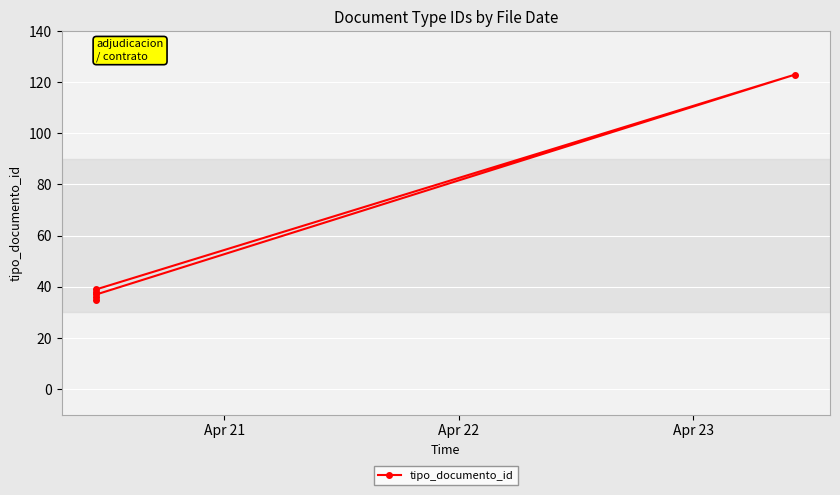

What is the difference between the second highest and minimum values?

4